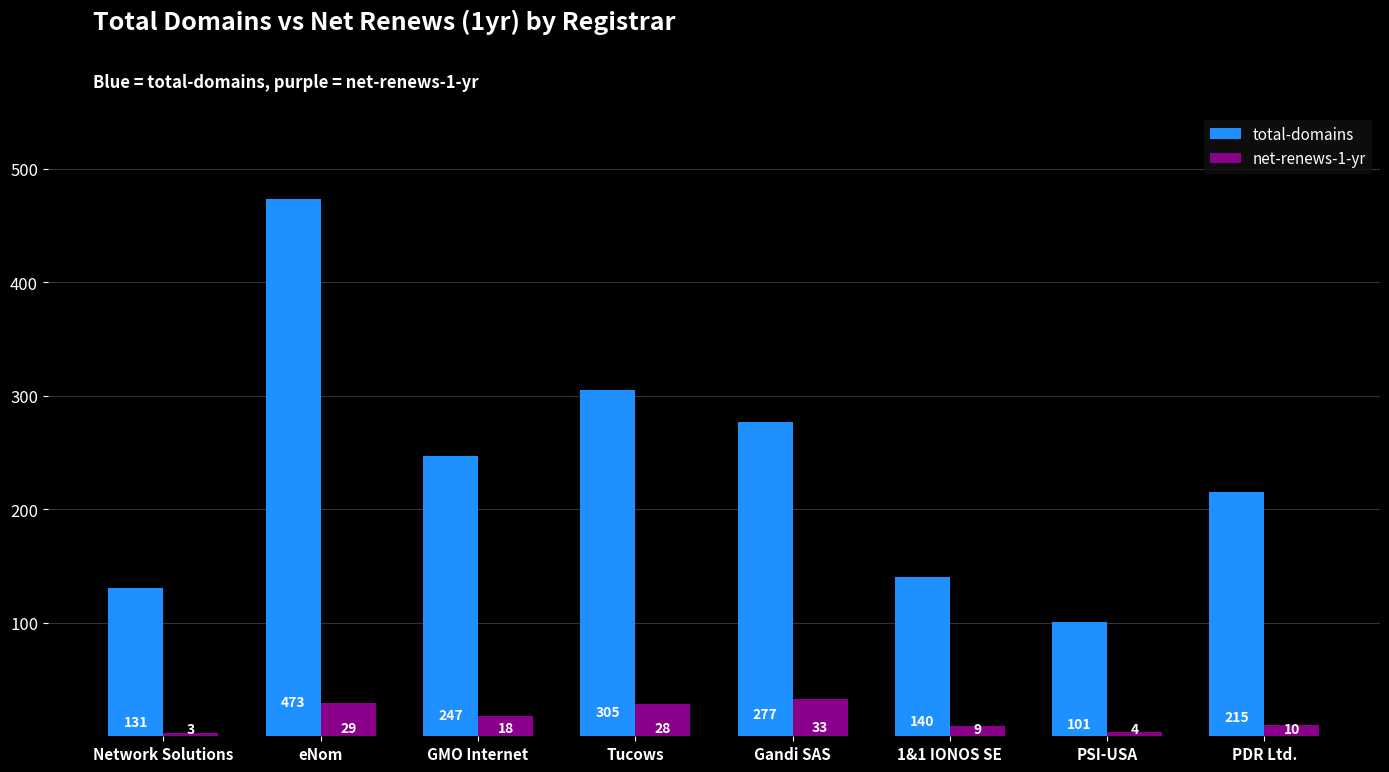

What is the sum of the total-domains values at eNom and 1&1 IONOS SE?

613